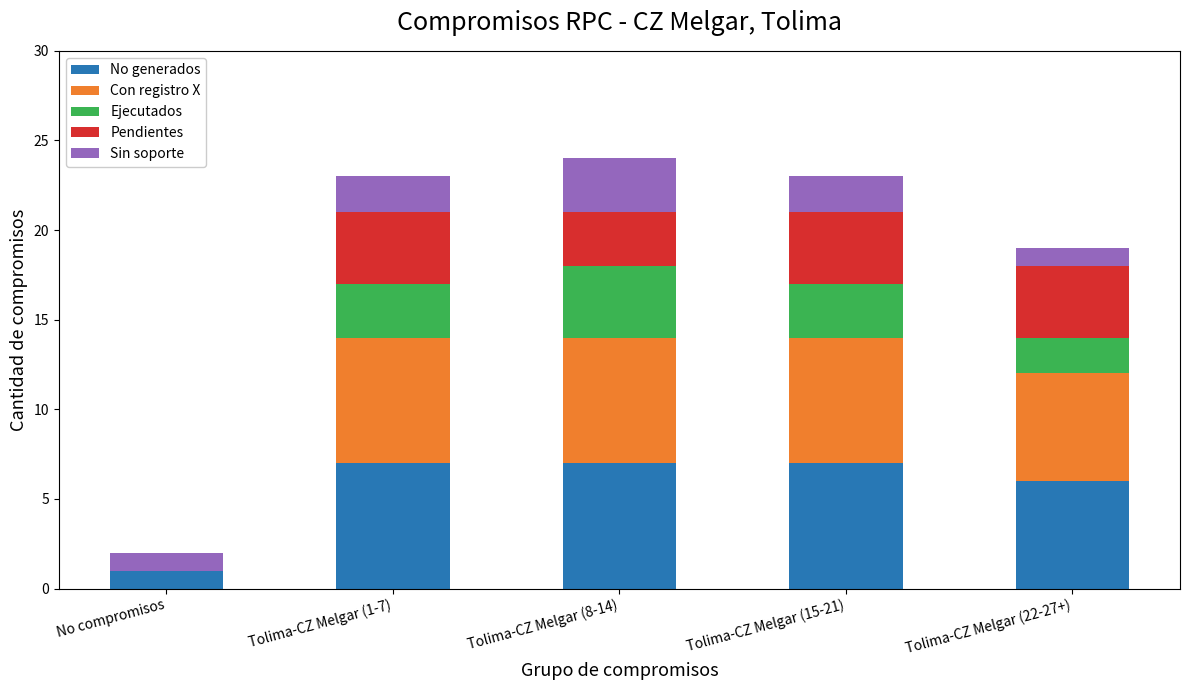

The value of No generados at No compromisos is 2. True or false?

False